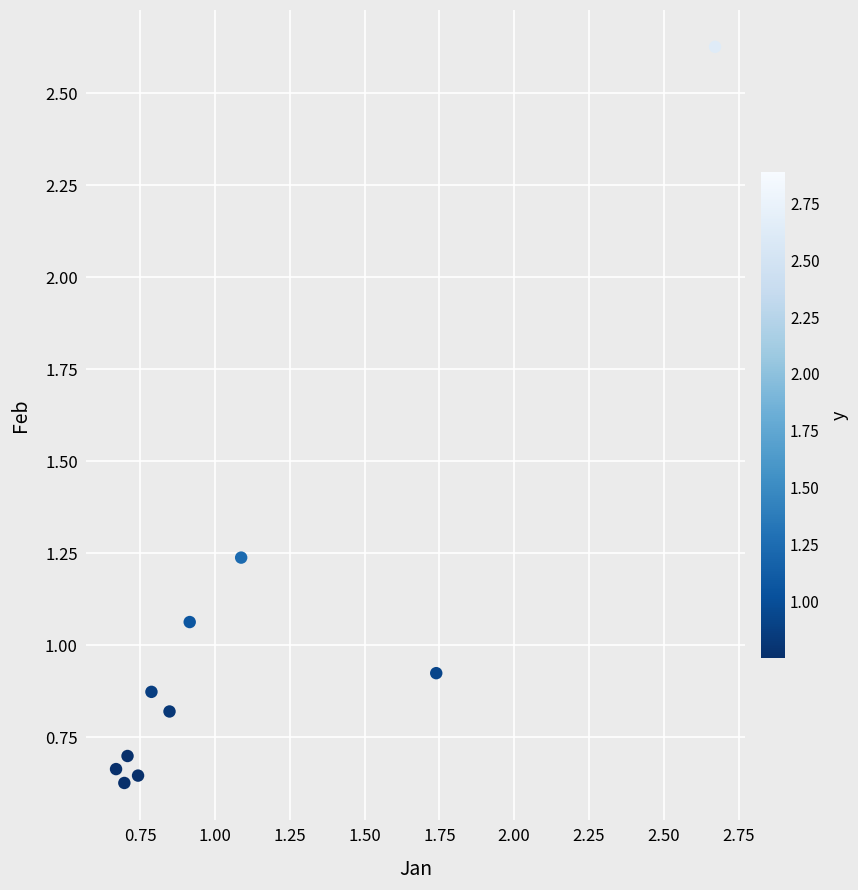

What is the range of Y values (max minus min)?

2.0